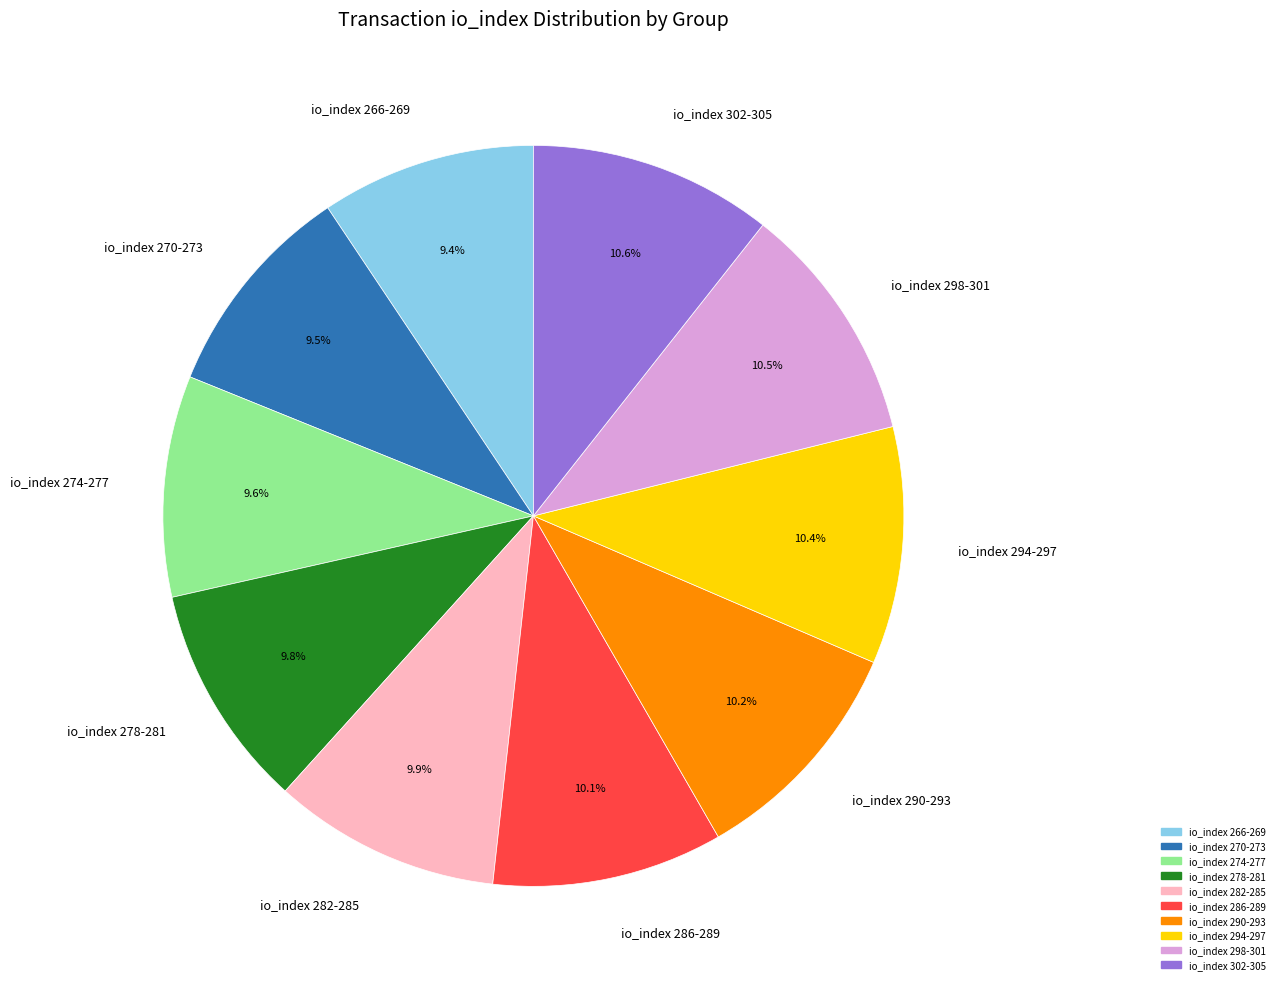

How much of the chart is everything except io_index 266-269?

90.6%